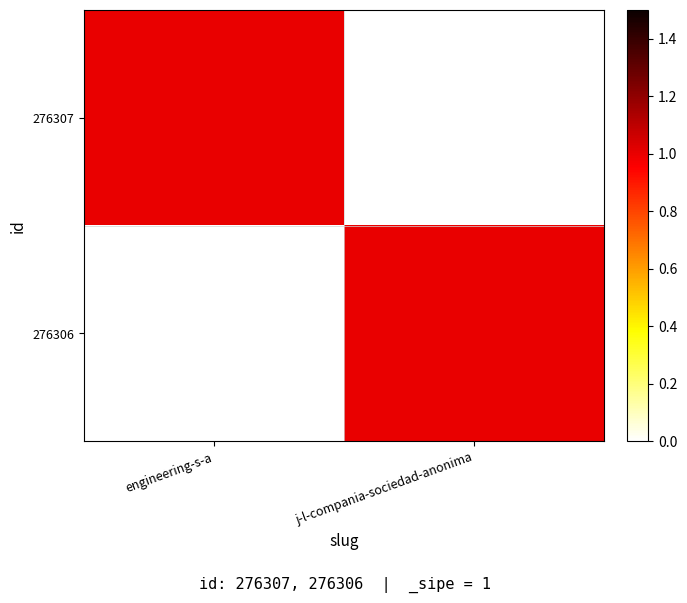

At which category is the sum across all series the highest?

engineering-s-a